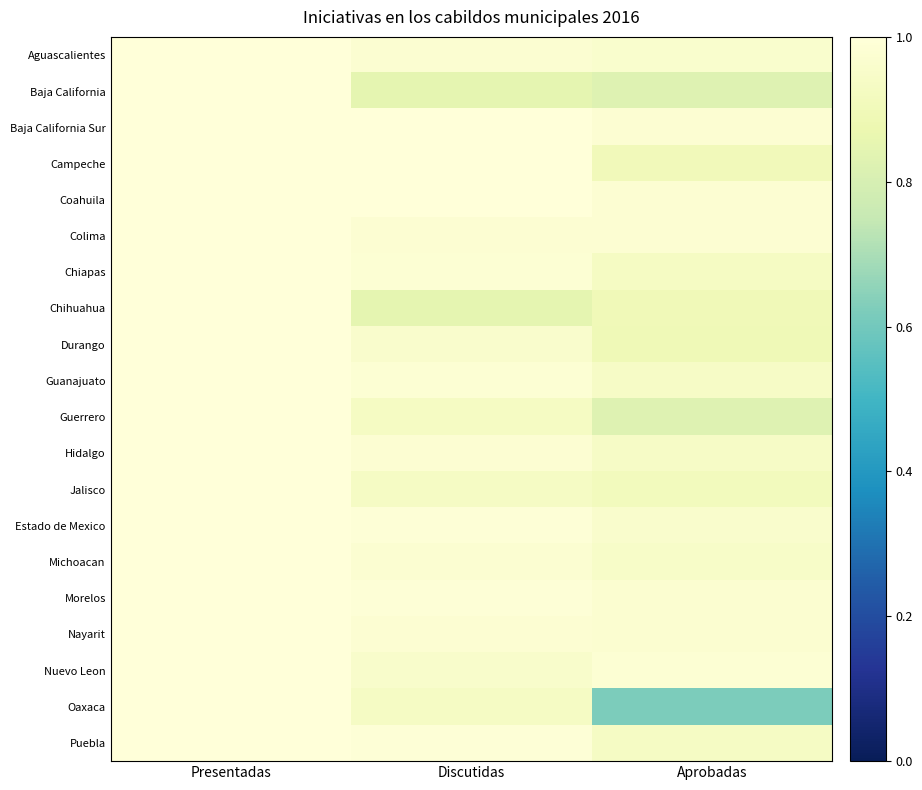

Count the number of categories in the chart.

3